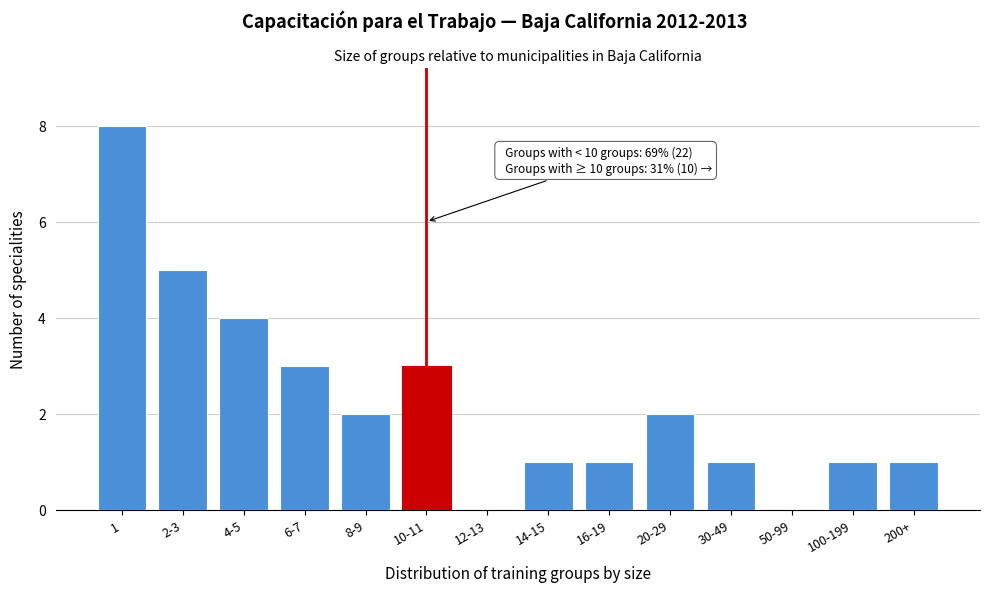

Reading right to left, list all the values displayed in this chart.

200+=1	100-199=1	50-99=0	30-49=1	20-29=2	16-19=1	14-15=1	12-13=0	10-11=3	8-9=2	6-7=3	4-5=4	2-3=5	1=8